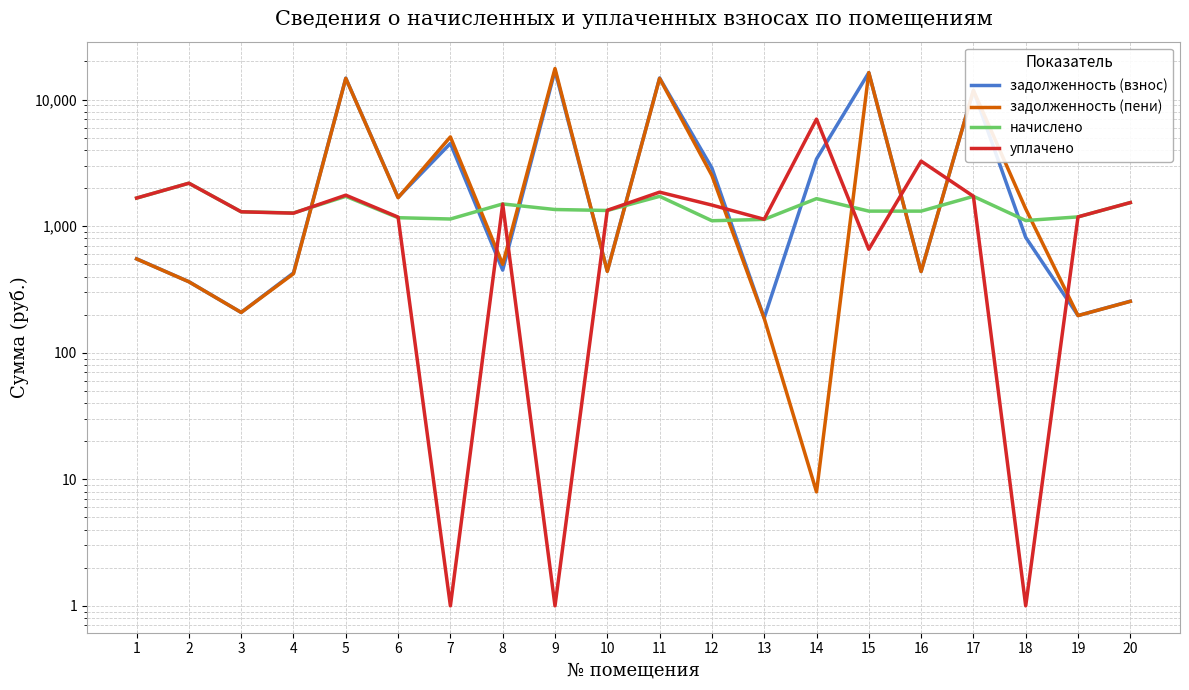

Which series ends up on top after the final intersection of задолженность (пени) and уплачено?

уплачено